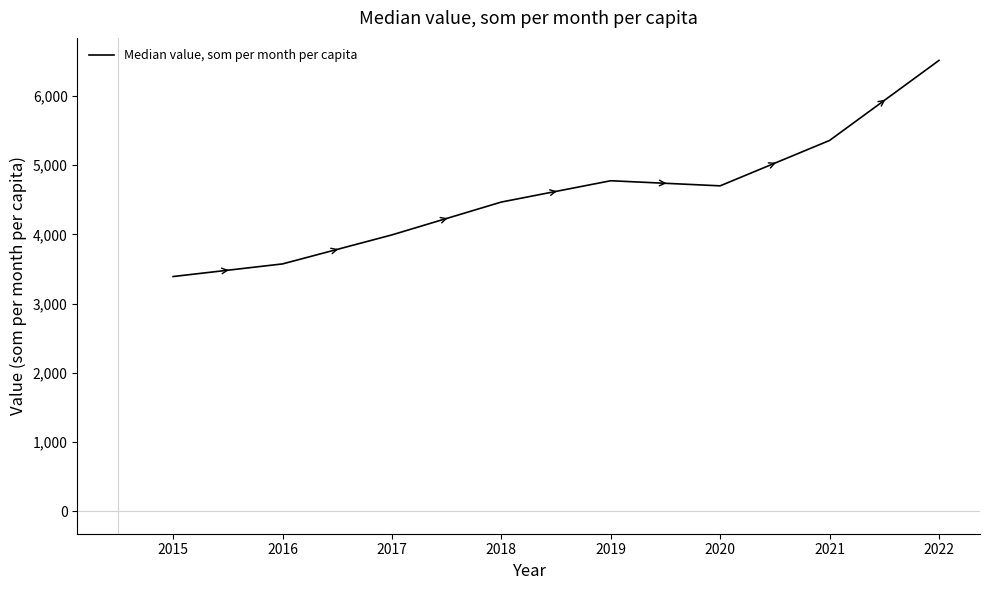

What is the difference between the maximum and minimum values?

3122.3